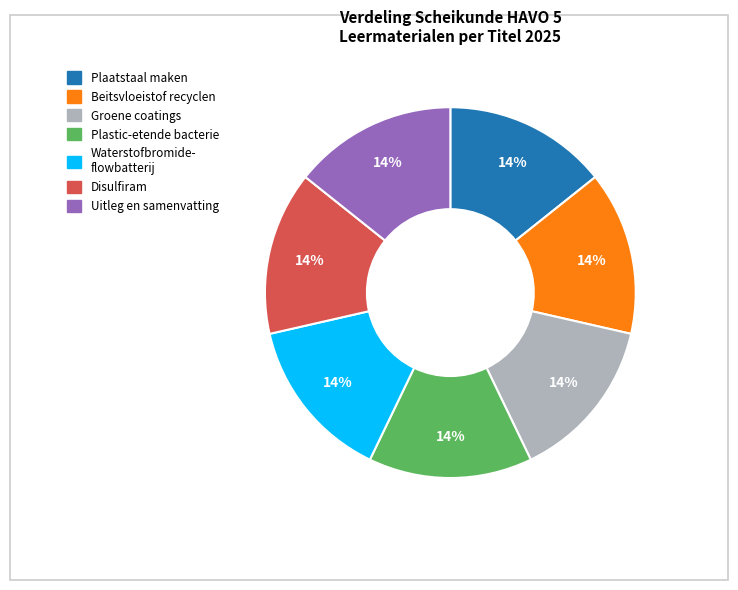

Is there a majority slice in this chart?

No